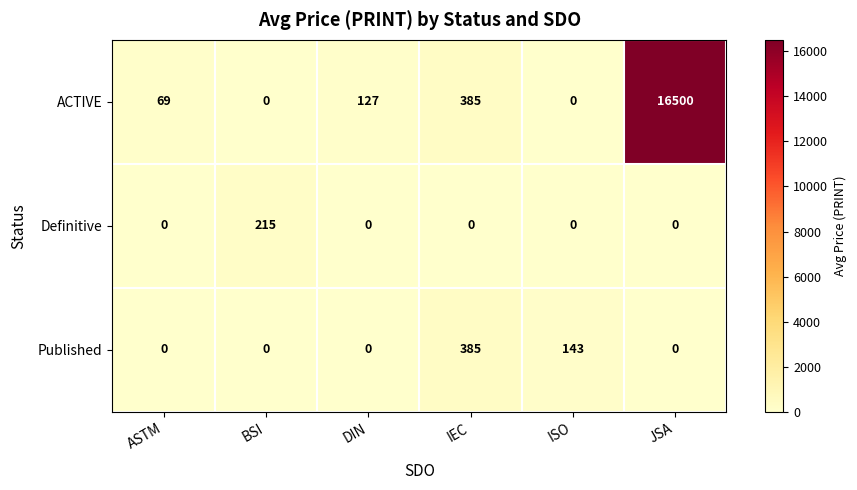

Which series has the largest total across all categories?

ACTIVE